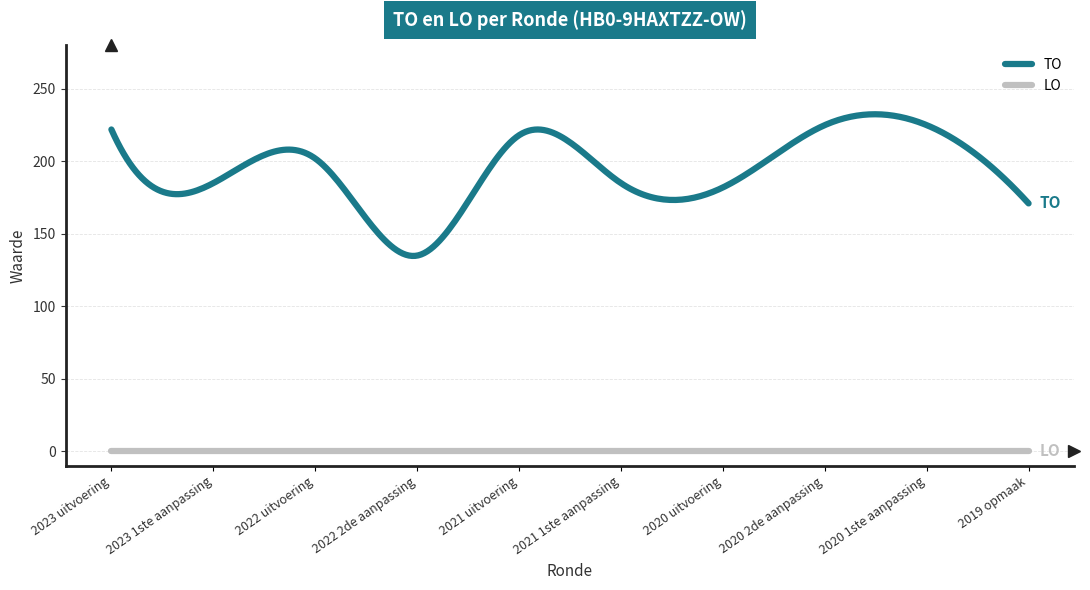

List the series in order of their peak value, highest first.

TO, LO